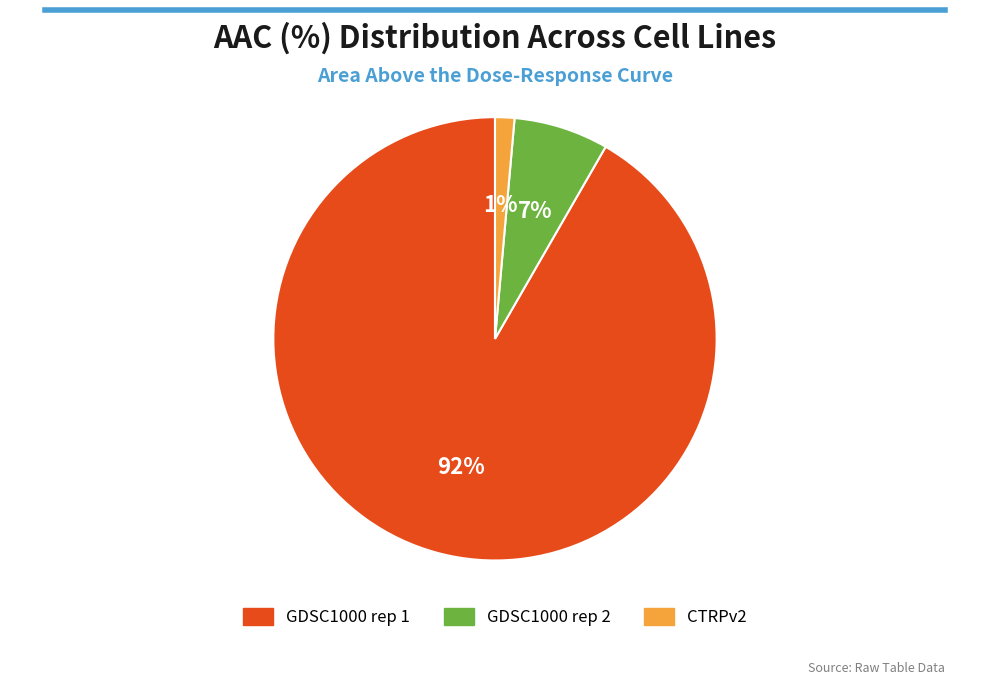

To the nearest percent, what percentage of the pie is GDSC1000 rep 1?

92%